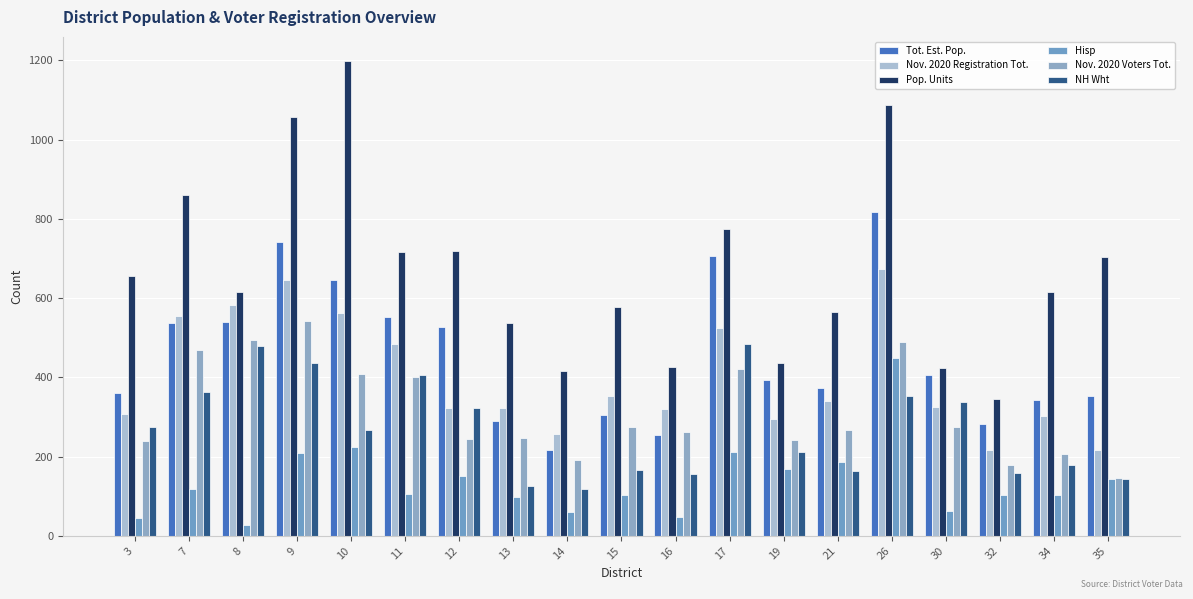

What is the minimum value for Tot. Est. Pop.?

216.7